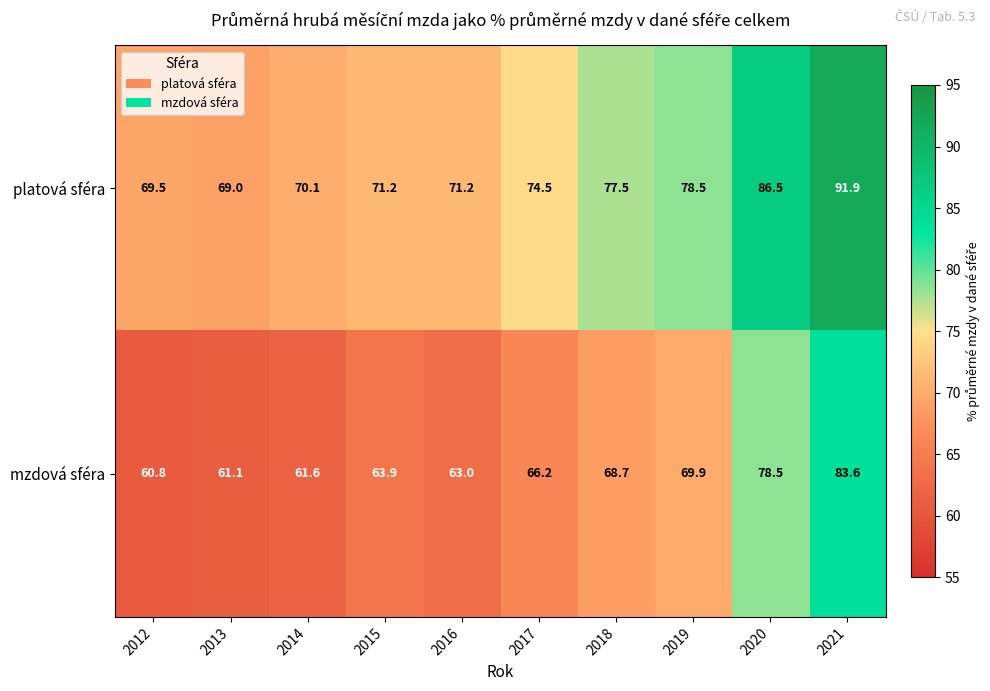

True or false: mzdová sféra has a value of 61.1 at 2013.

True